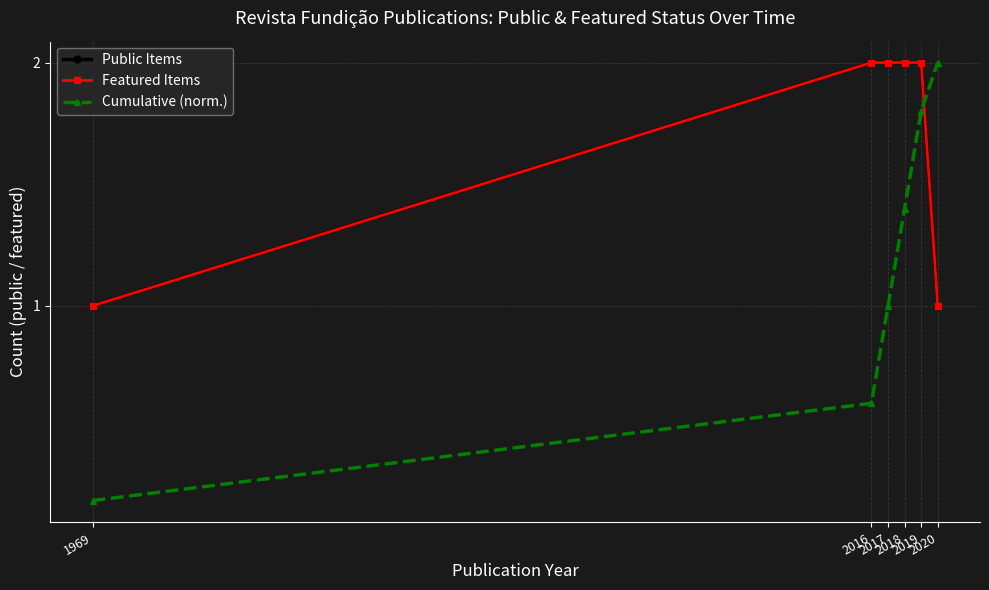

Which series has the largest total across all categories?

Public Items